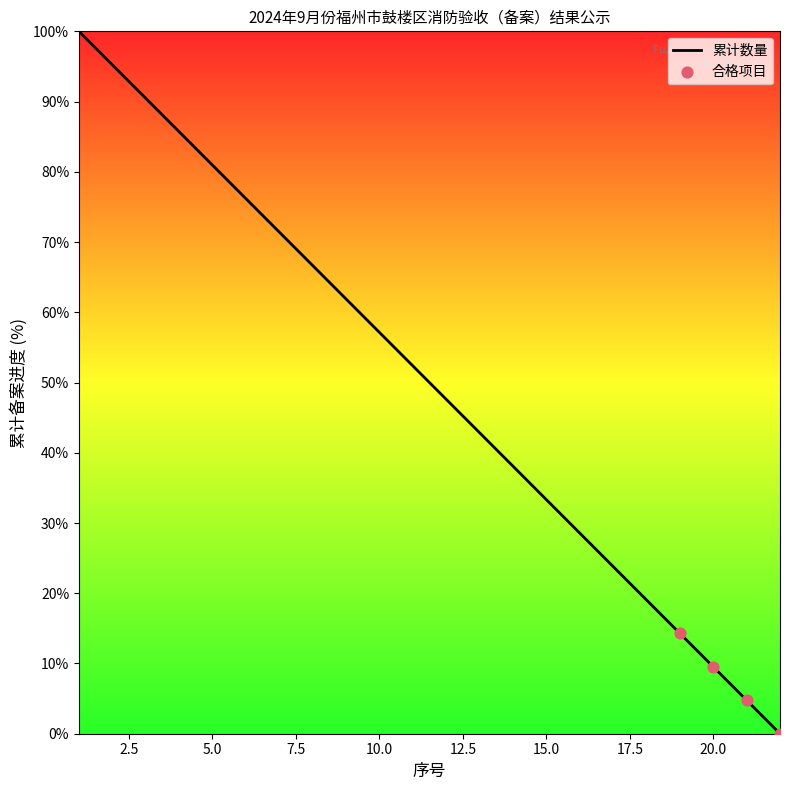

What is the difference between the maximum and minimum values?

100.0